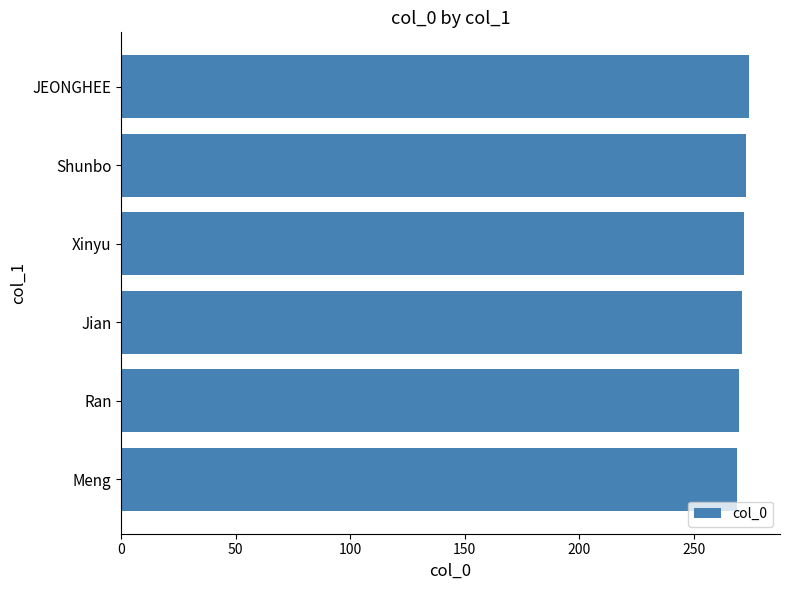

Does the chart contain stacked bars?

No